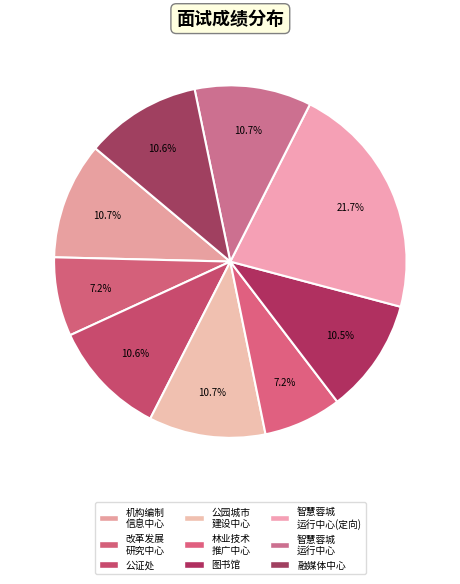

Count the number of slices in the pie.

9